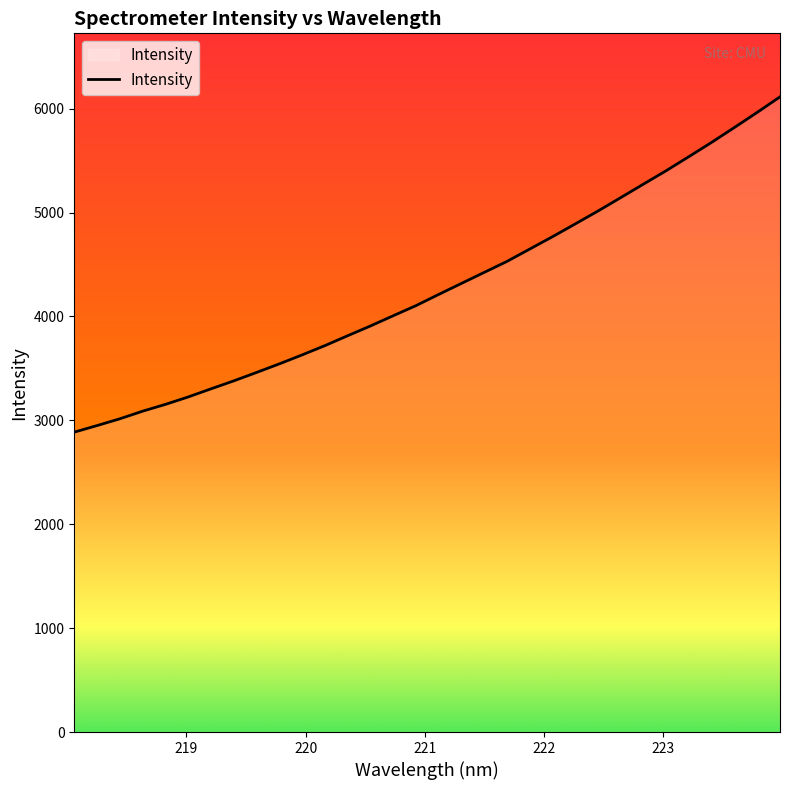

Does the chart display data point markers on the line(s)?

No